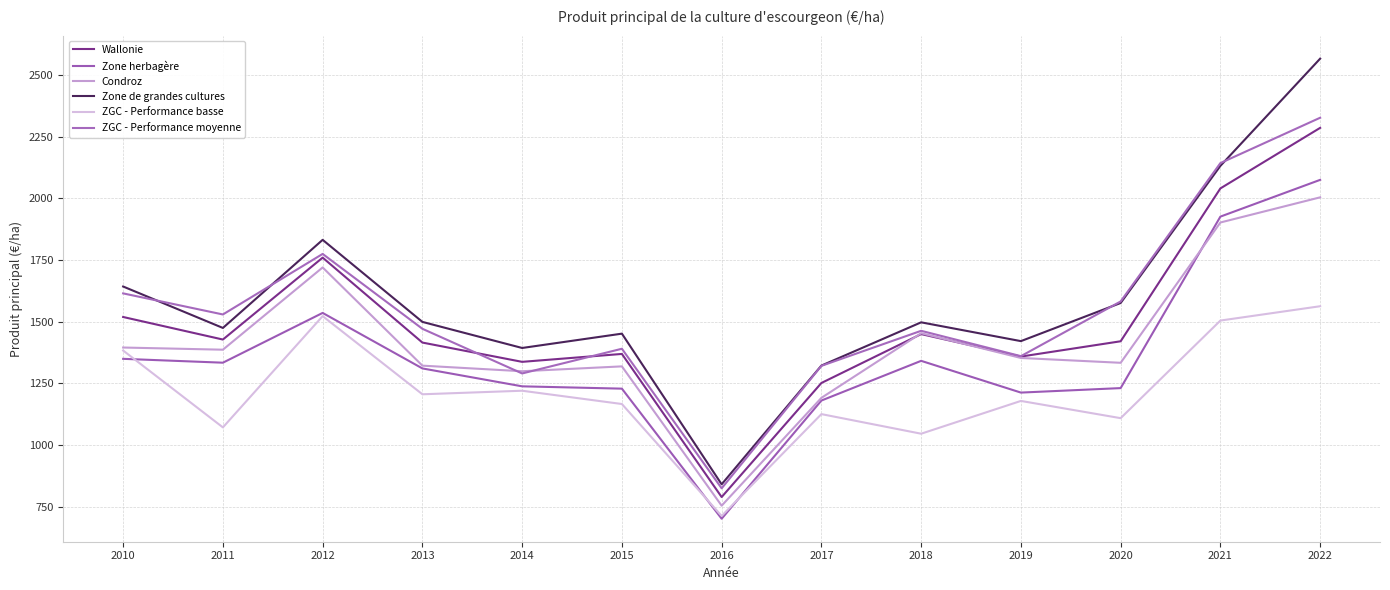

How many lines are shown in the chart?

6